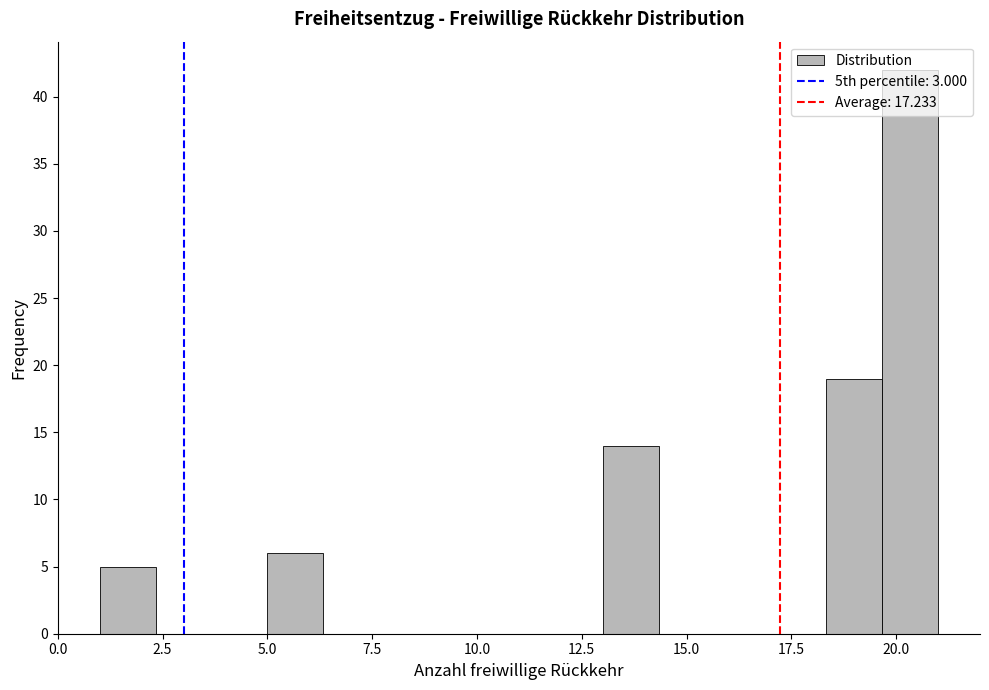

Read against the x-axis, roughly where is the centre of the tallest bar?

20.5